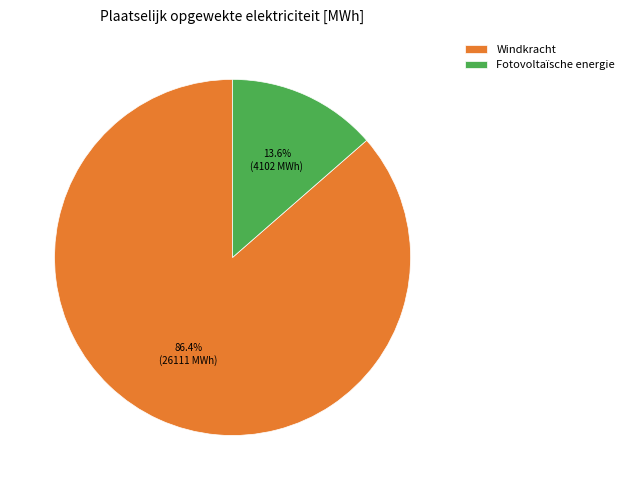

What is the majority slice?

Windkracht